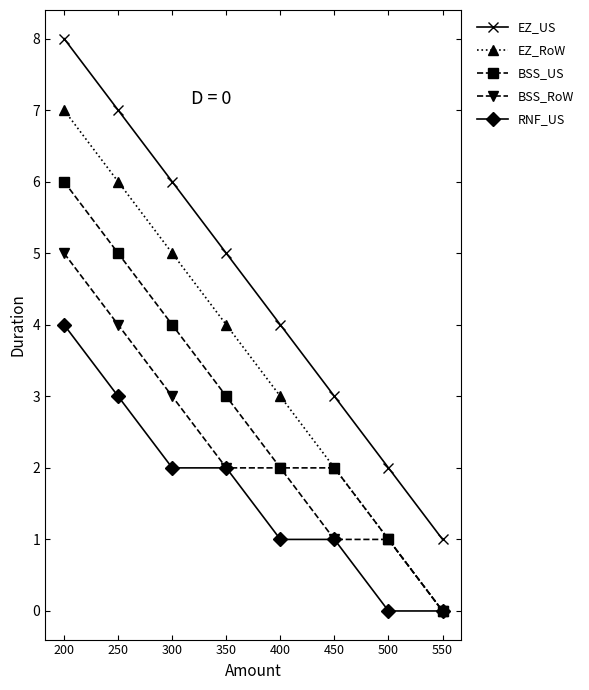

At which category is the sum across all series the highest?

200